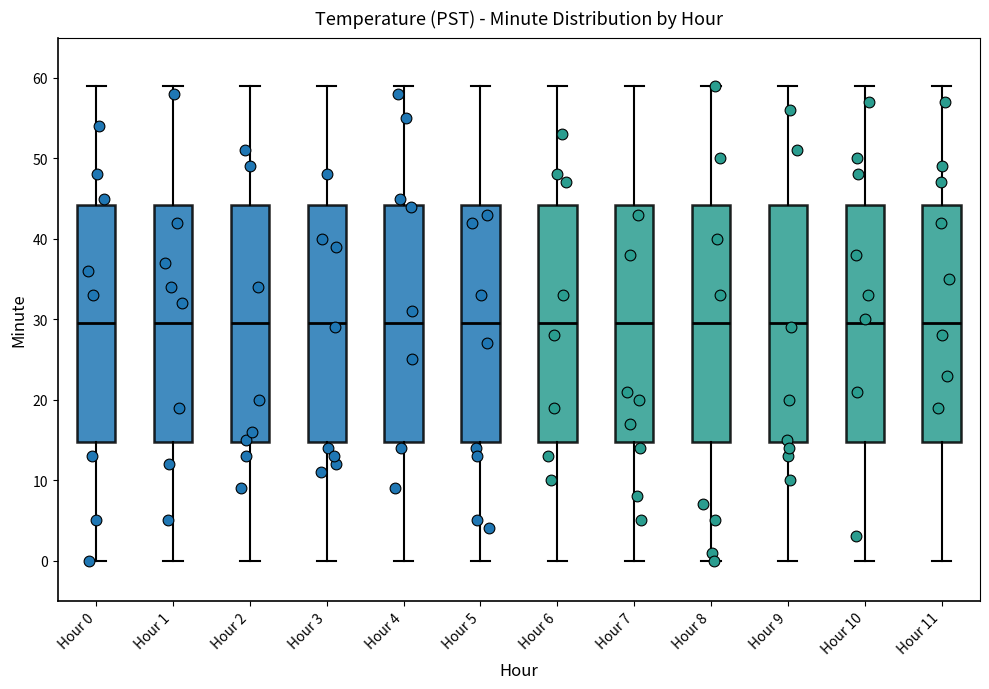

Reading left to right, transcribe this box plot: for each box, give where its median line is, the range the box spans, and where its two whiskers end, as read against the y-axis. The values are not printed on the chart, so give them approximately, as read against the axis.

Hour 0: median 30, box 15 to 44, whiskers 0 to 59
Hour 1: median 30, box 15 to 44, whiskers 0 to 59
Hour 2: median 30, box 15 to 44, whiskers 0 to 59
Hour 3: median 30, box 15 to 44, whiskers 0 to 59
Hour 4: median 30, box 15 to 44, whiskers 0 to 59
Hour 5: median 30, box 15 to 44, whiskers 0 to 59
Hour 6: median 30, box 15 to 44, whiskers 0 to 59
Hour 7: median 30, box 15 to 44, whiskers 0 to 59
Hour 8: median 30, box 15 to 44, whiskers 0 to 59
Hour 9: median 30, box 15 to 44, whiskers 0 to 59
Hour 10: median 30, box 15 to 44, whiskers 0 to 59
Hour 11: median 30, box 15 to 44, whiskers 0 to 59